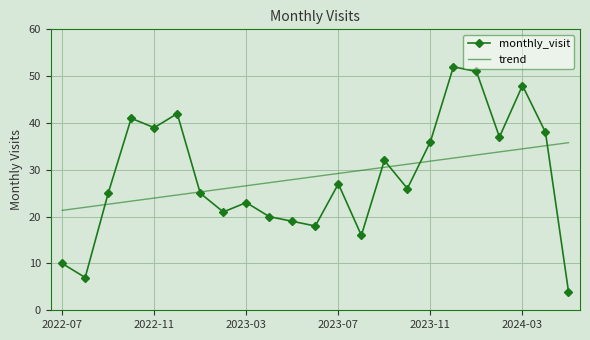

What is the maximum value shown in the chart?

52.0